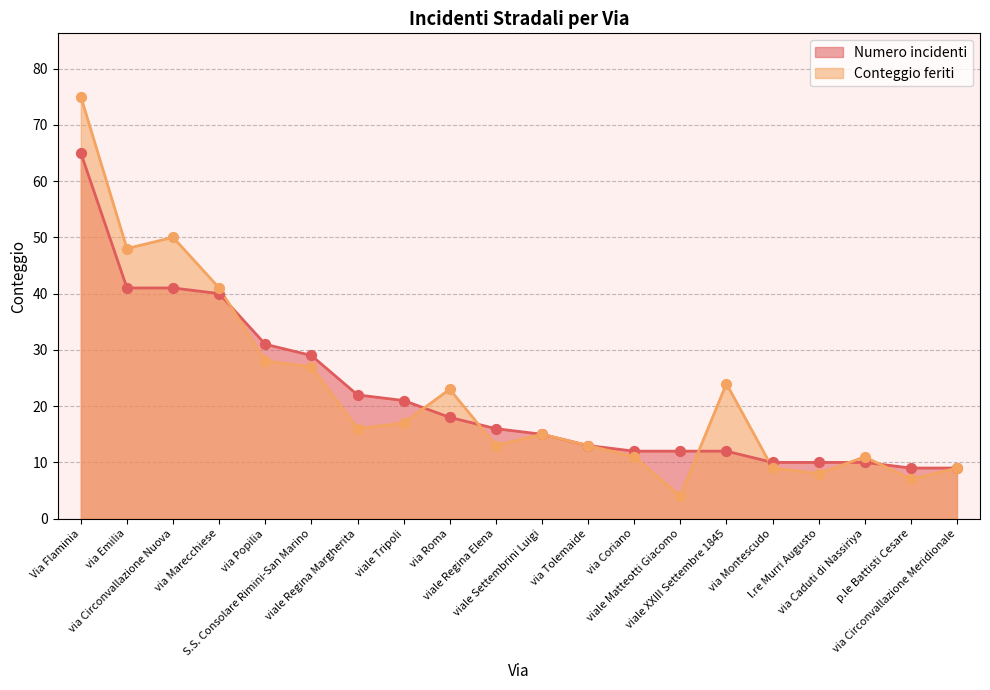

Which series reaches the maximum Y coordinate?

Conteggio feriti